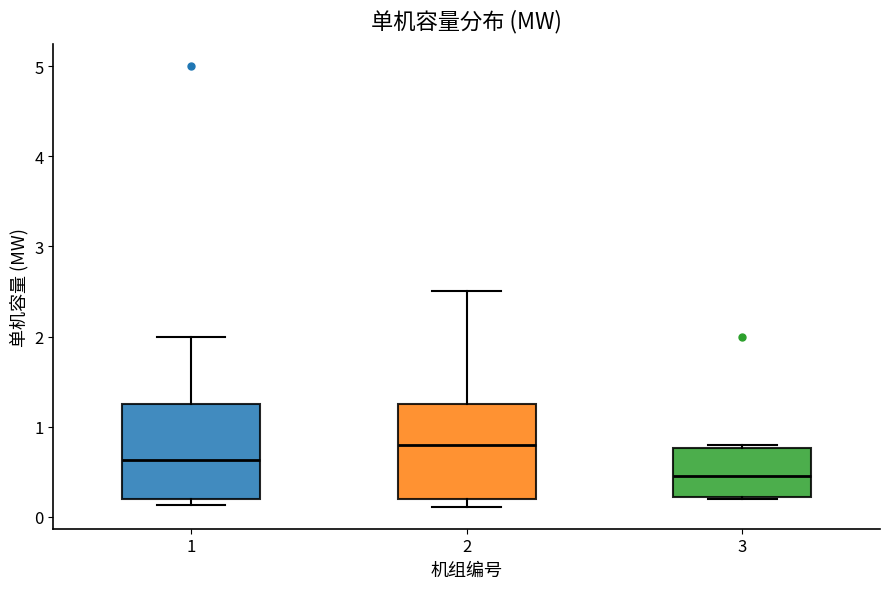

Where is the lower edge of the box at x = 2 on the y-axis? The values are not printed on the chart, so give them approximately, as read against the axis.

0.2